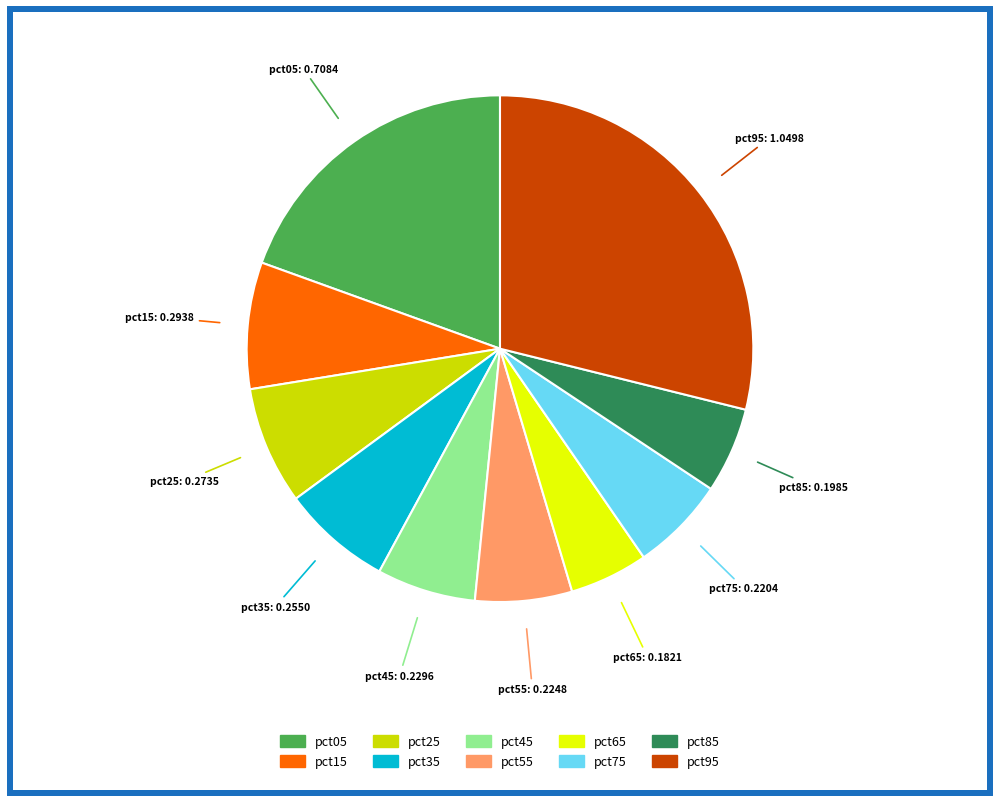

How many segments does this pie chart have?

10